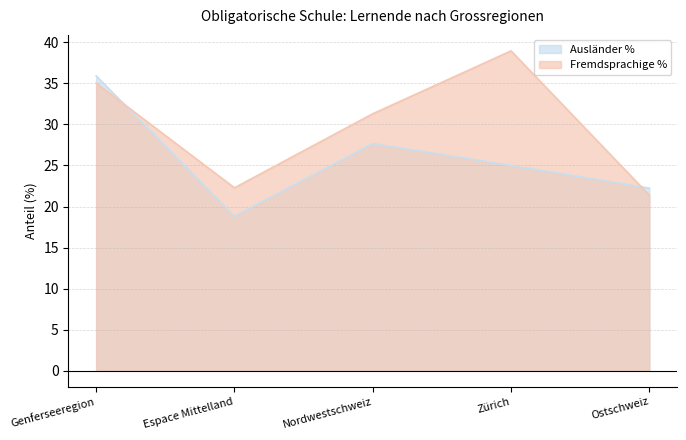

The value of Fremdsprachige % at Nordwestschweiz is 18.2. True or false?

False